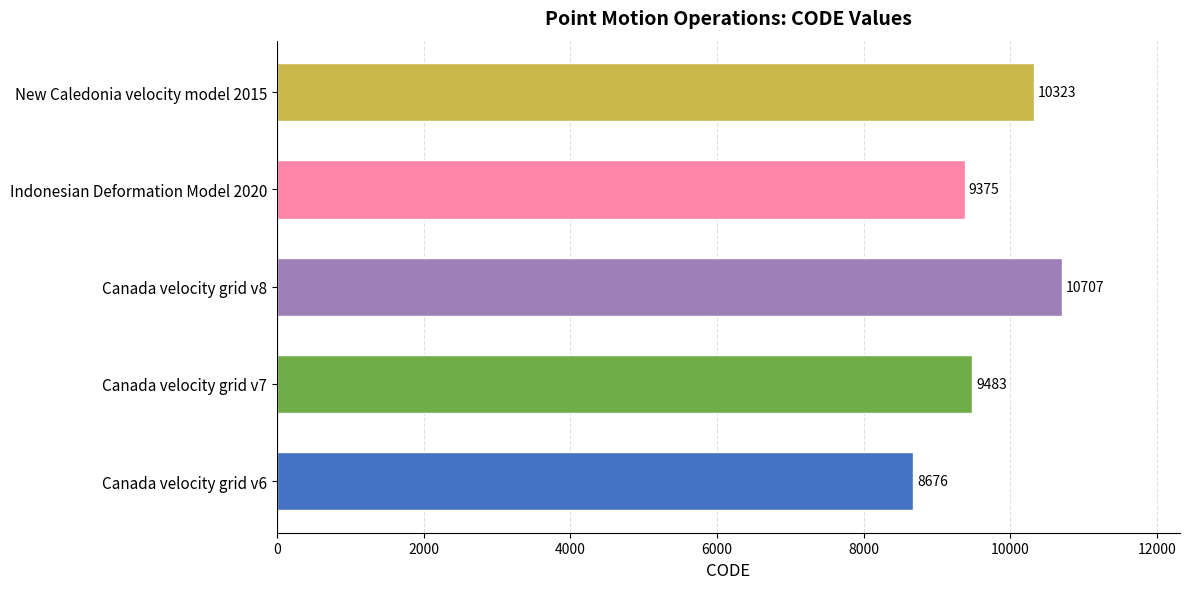

Count the number of data series in this chart.

1